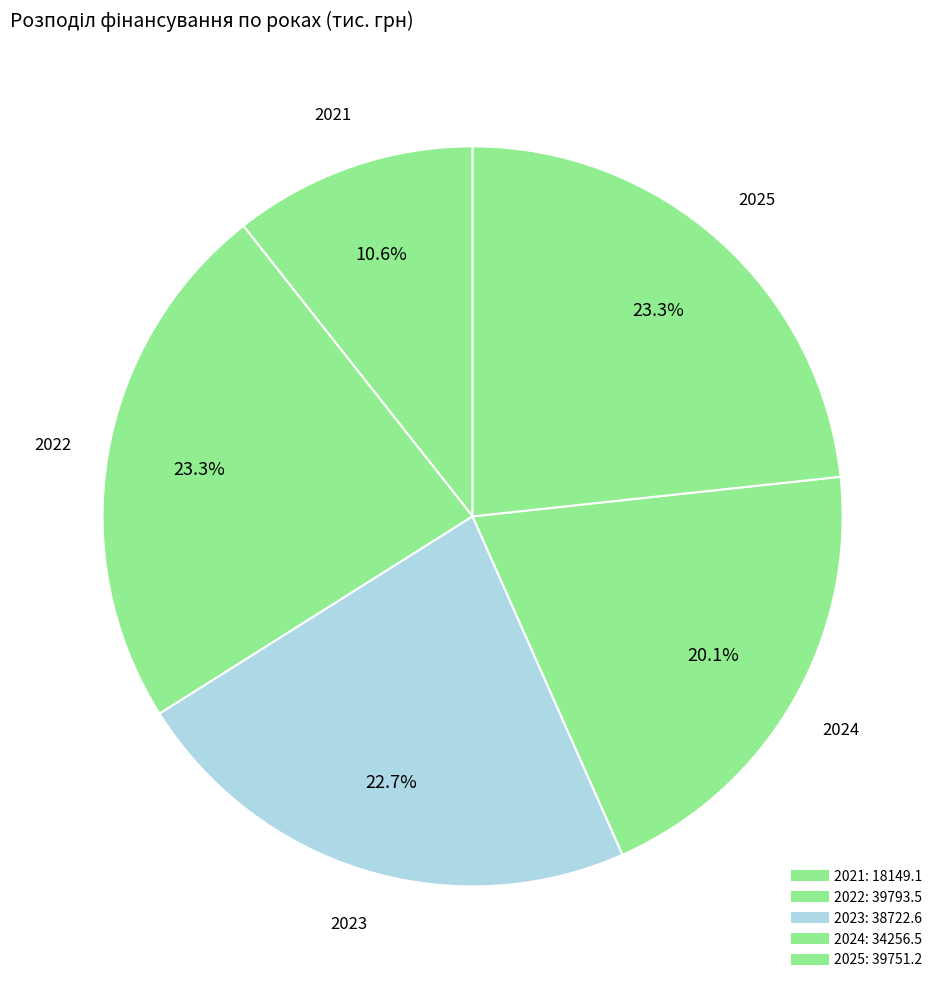

Count the number of slices in the pie.

5